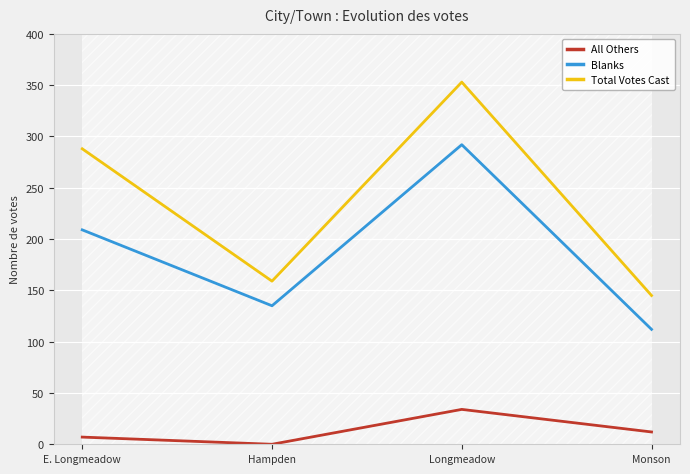

True or false: All Others and Total Votes Cast intersect in this chart.

False